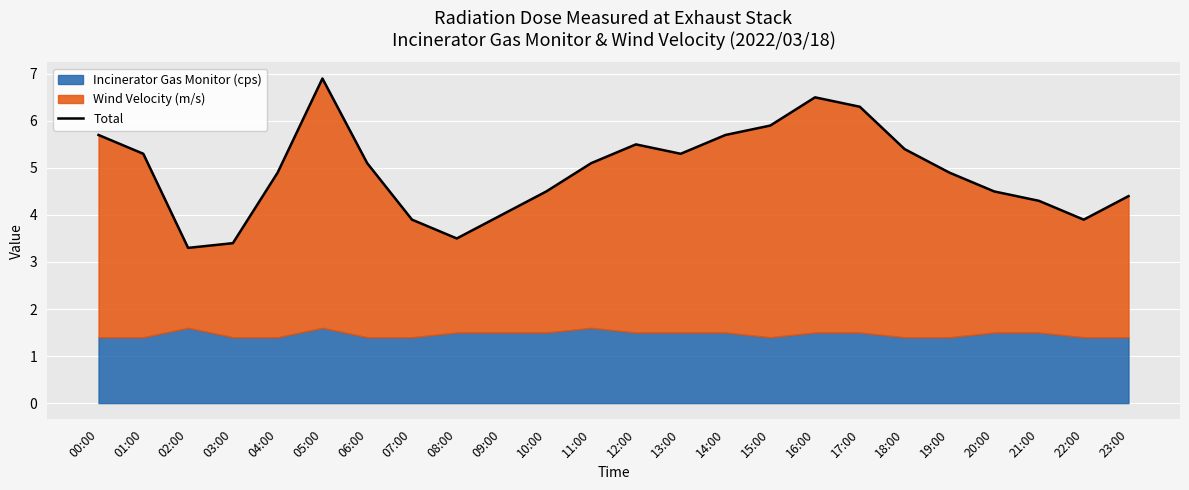

How many interior local peaks (higher than both neighbors) does the data have?

3